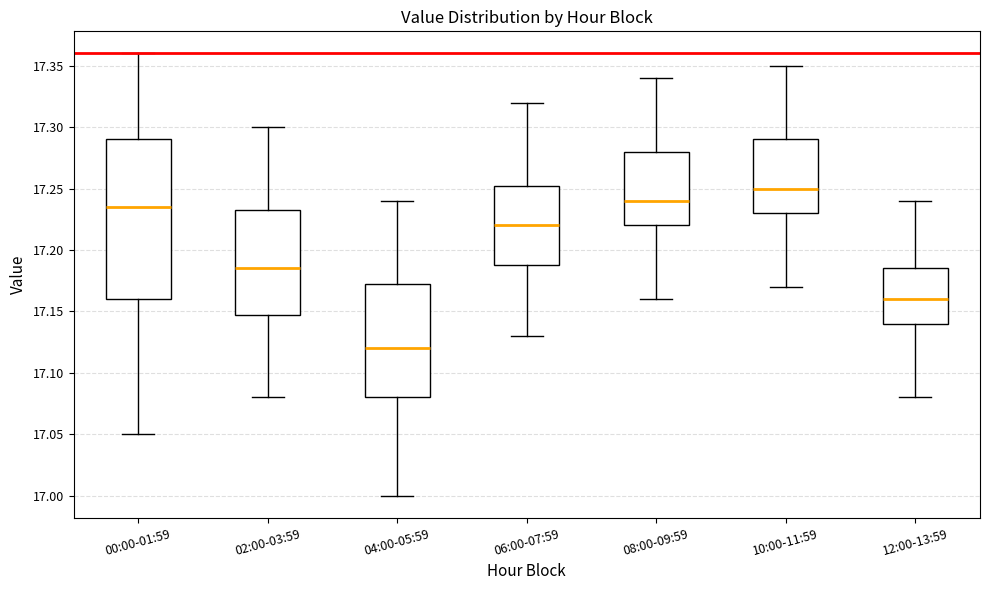

Which box is the tallest, from its lower edge to its upper edge?

00:00-01:59